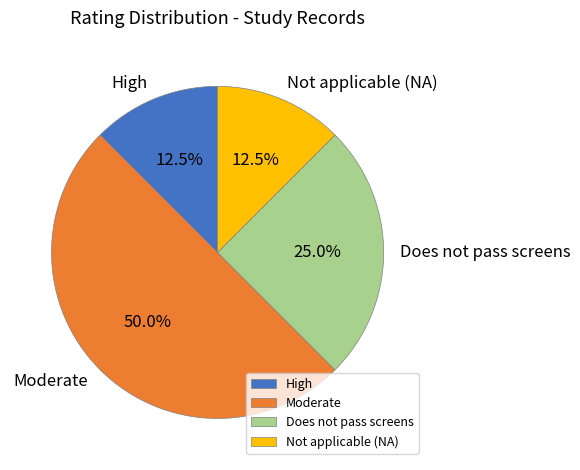

How much of the chart is everything except High?

87.5%